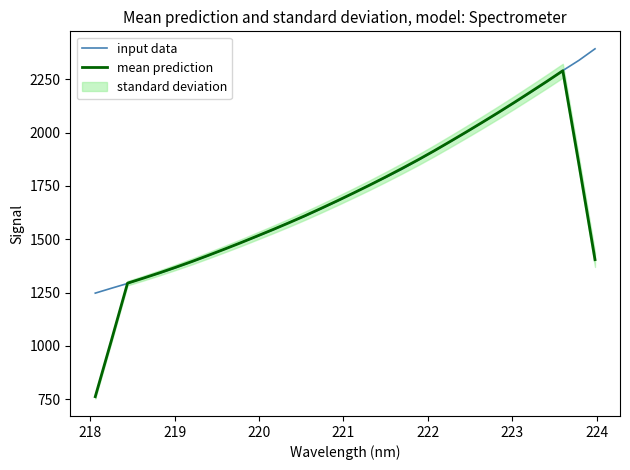

What is the minimum value for input data?

1247.6